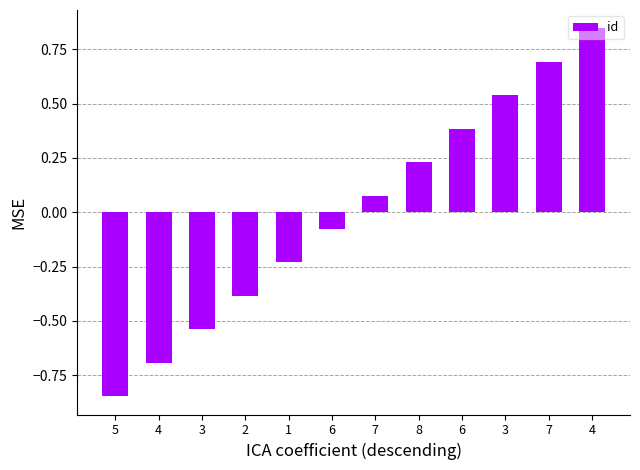

How many values are above zero?

6